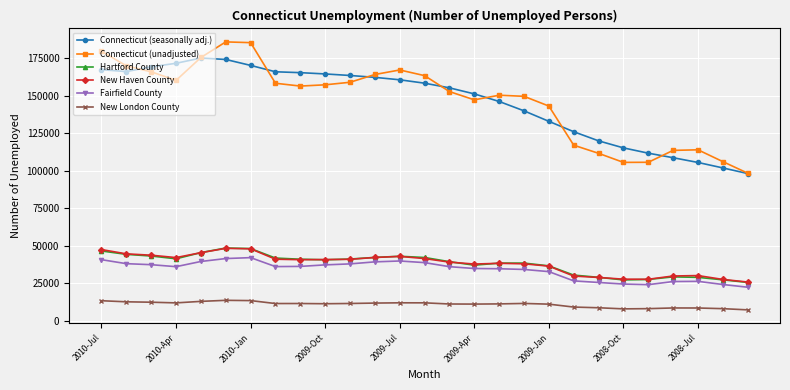

What are all the series names shown in the legend?

Connecticut (seasonally adj.), Connecticut (unadjusted), Hartford County, New Haven County, Fairfield County, New London County